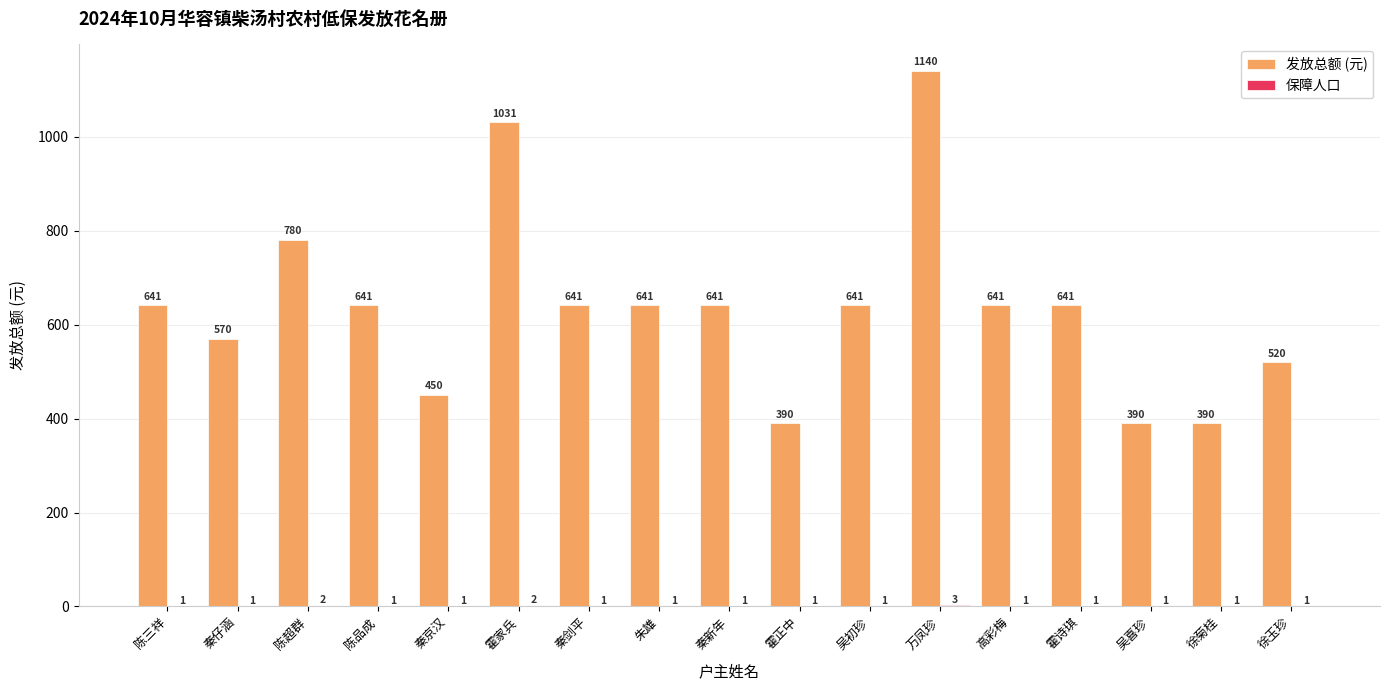

Which series has the largest total across all categories?

发放总额 (元)